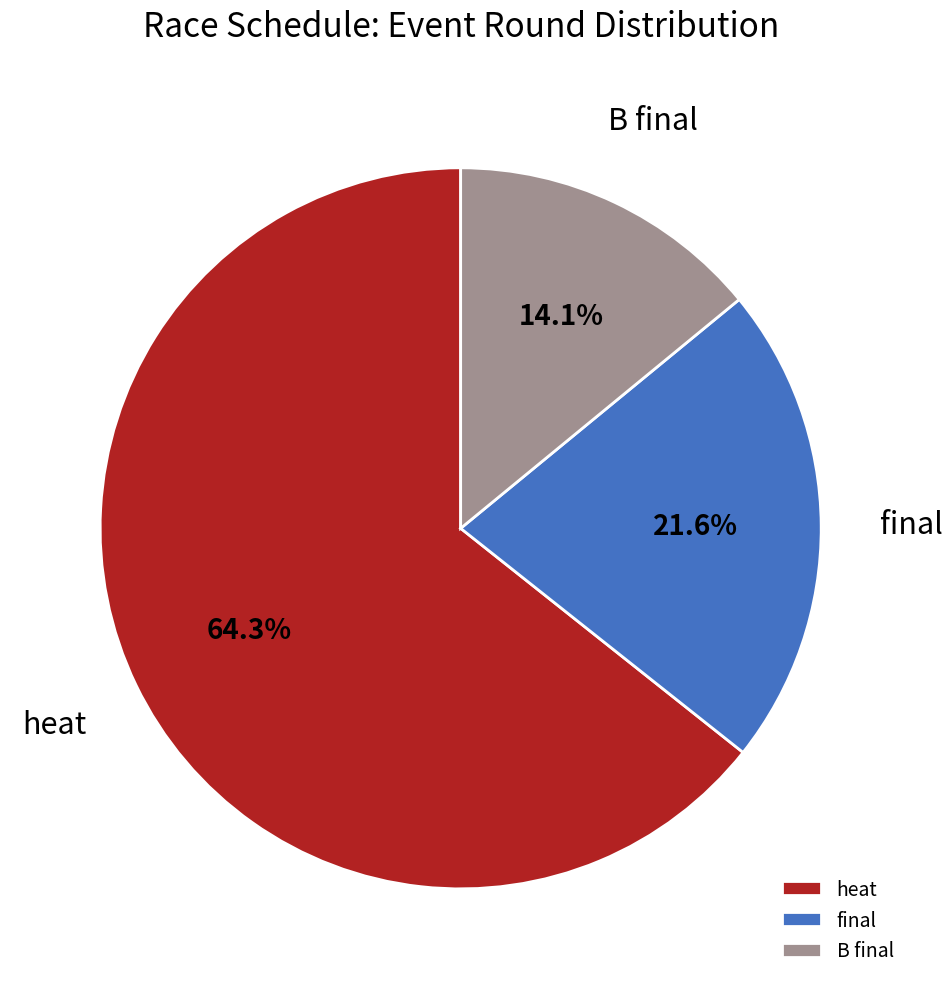

Between heat and final, which is larger?

heat